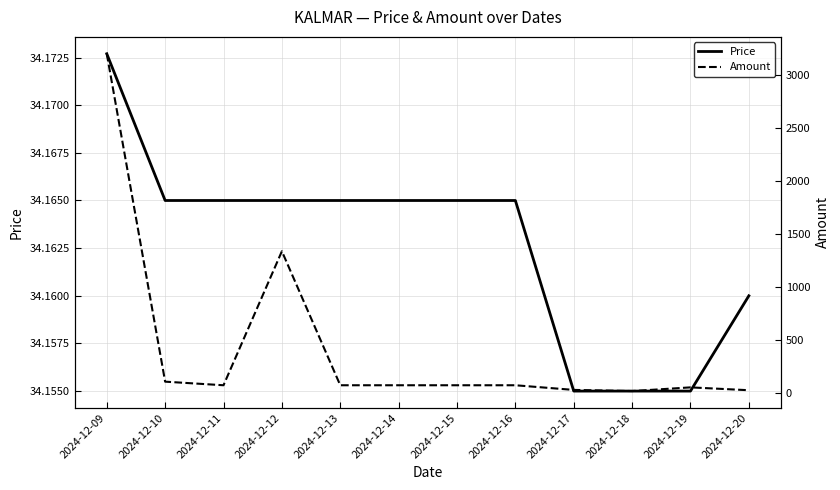

Which has a higher value, 2024-12-13 or 2024-12-11?

2024-12-13